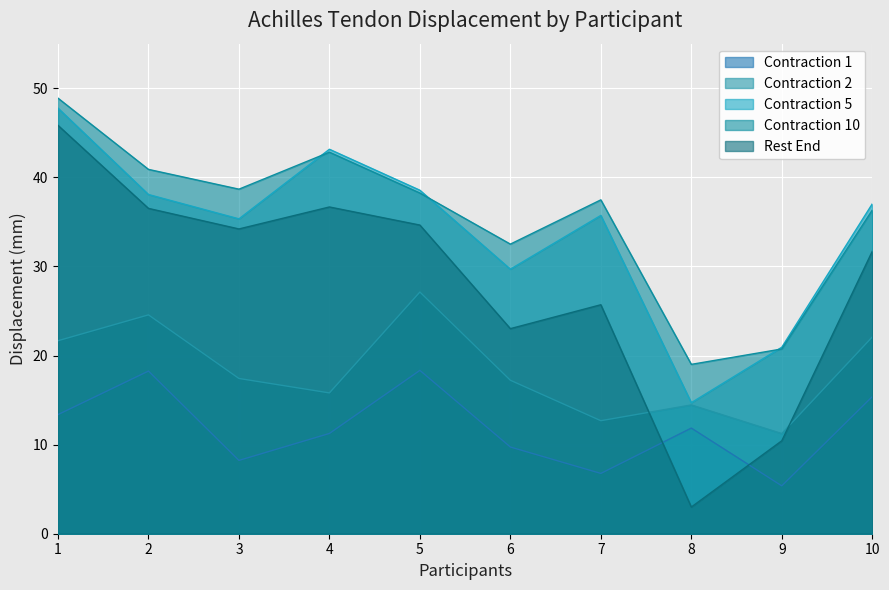

Which series has the largest range (max minus min)?

Rest End